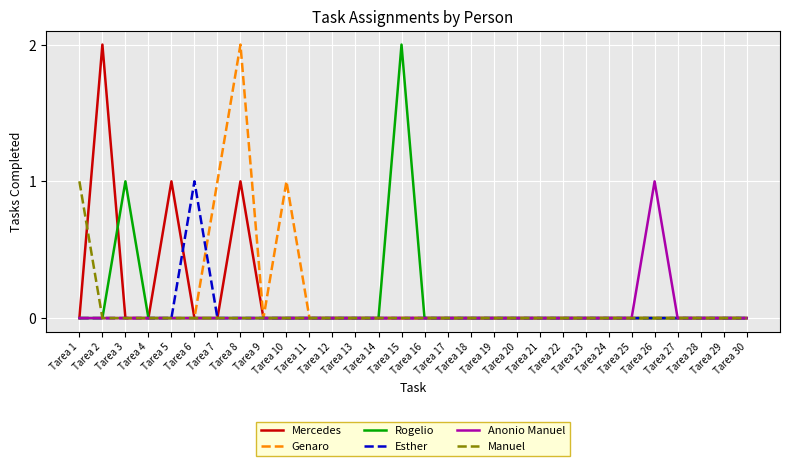

Which series has the largest range (max minus min)?

Mercedes